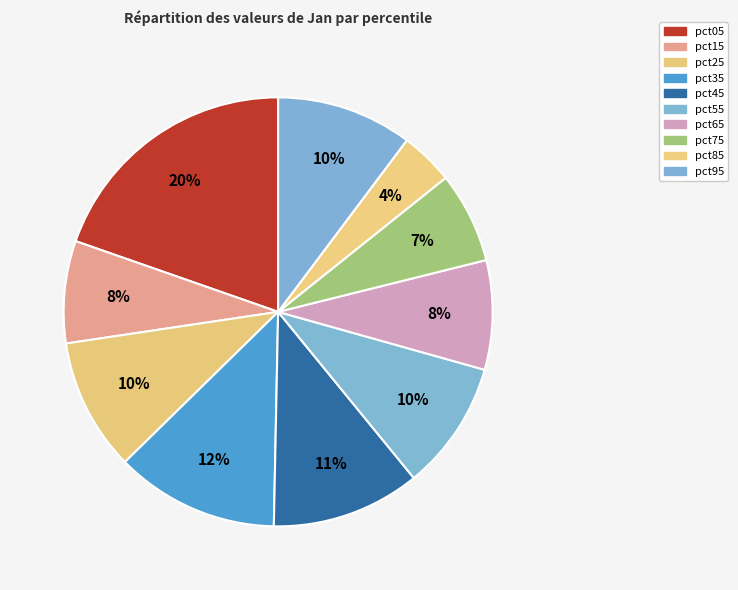

What percentage is the pct55 slice, to the nearest percent?

10%